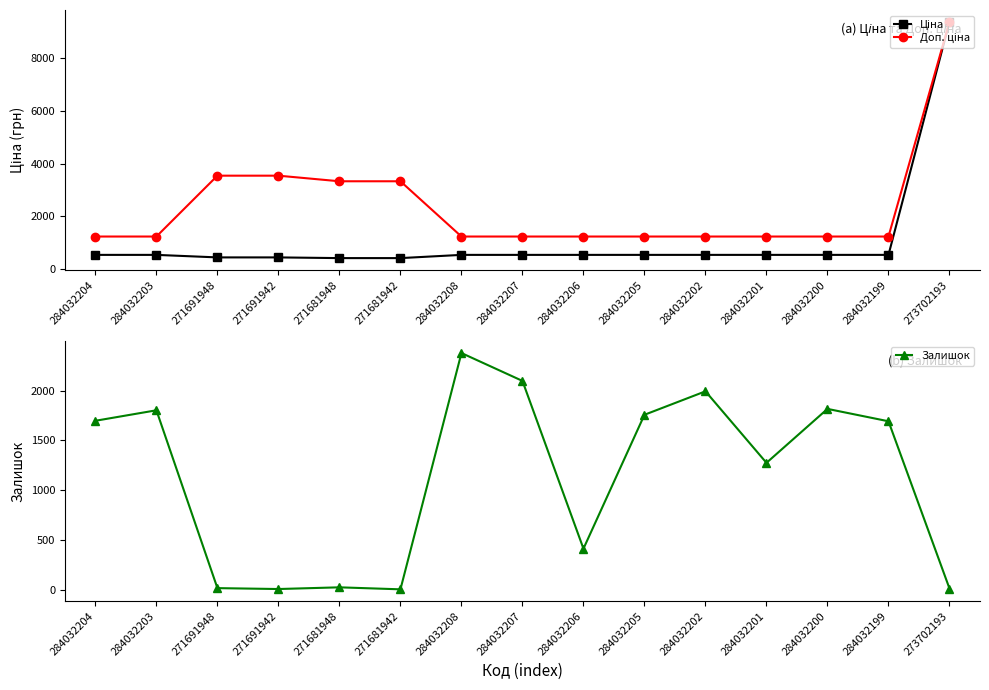

Reading right to left, list all the values displayed in this chart.

Ціна: 9384.0	539.0	539.0	539.0	539.0	539.0	539.0	539.0	539.0	416.6	416.6	443.1	443.1	539.0	539.0
Доп. ціна: 9384.0	1235.4	1235.4	1235.4	1235.4	1235.4	1235.4	1235.4	1235.4	3332.5	3332.5	3545.0	3545.0	1235.4	1235.4
Залишок: 18.0	1692.0	1816.0	1276.0	1992.0	1757.0	417.0	2096.0	2375.0	10.0	30.0	13.0	22.0	1802.0	1697.0